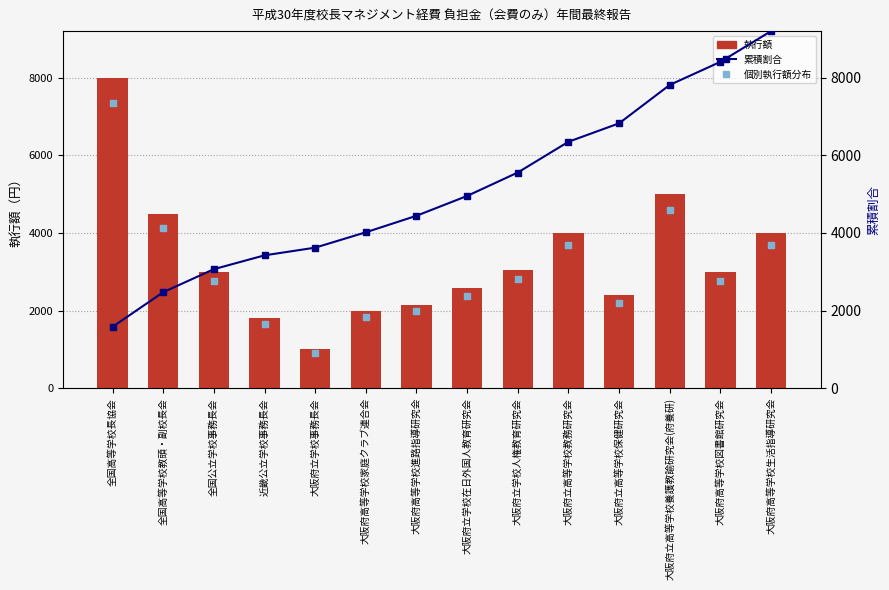

Which series has the largest total across all categories?

累積割合